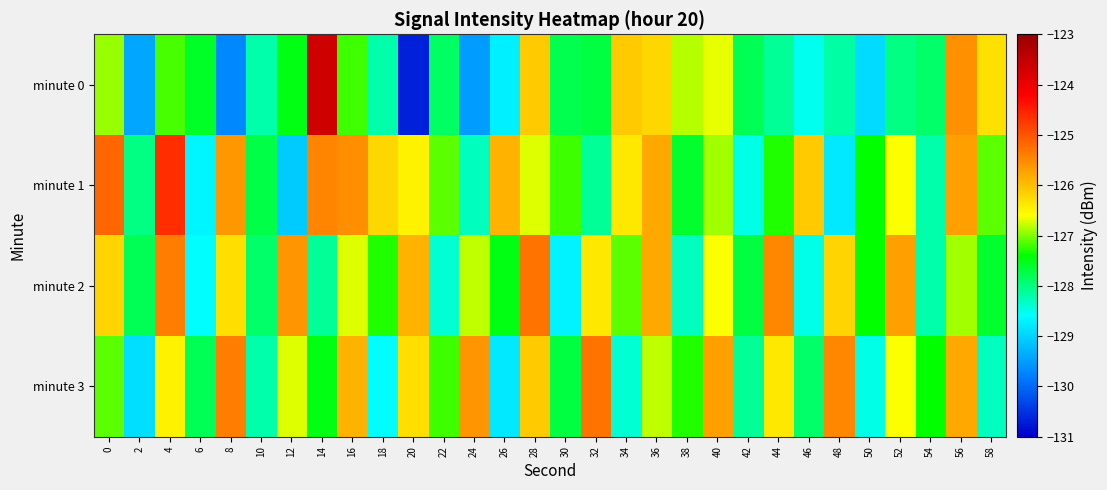

Rank the series at 20 from highest to lowest value.

minute 2, minute 3, minute 1, minute 0